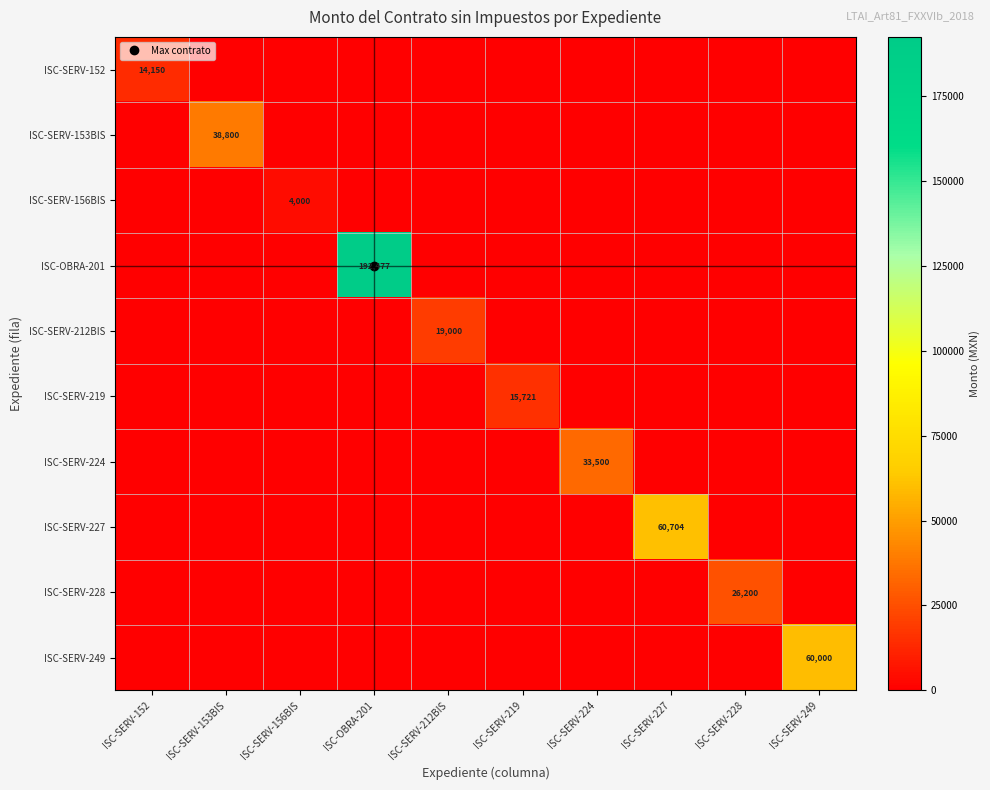

What is the average value of the ISC-SERV-249 series?

6000.0